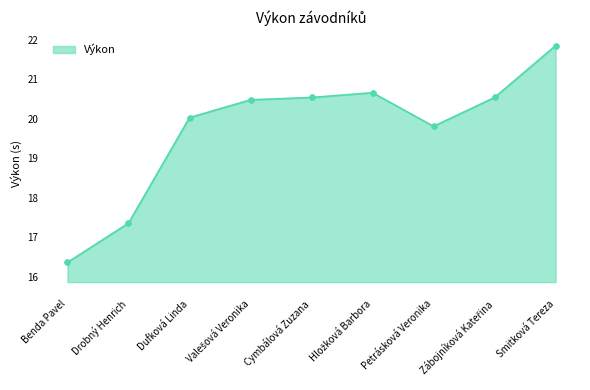

What is the change in value from Dufková Linda to Smitková Tereza?

+1.8